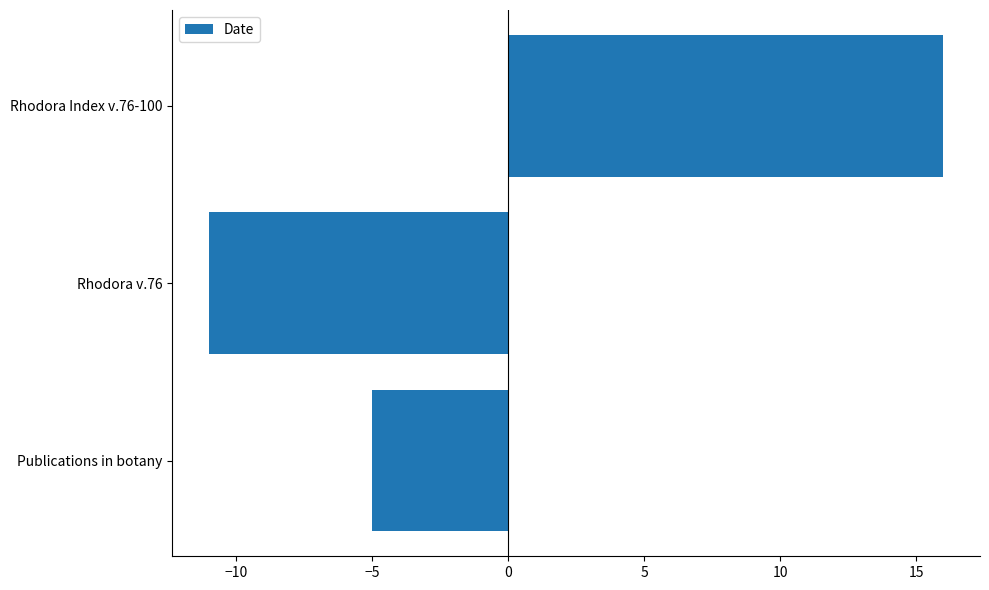

Reading top to bottom, extract all data points from this chart.

16	-11	-5